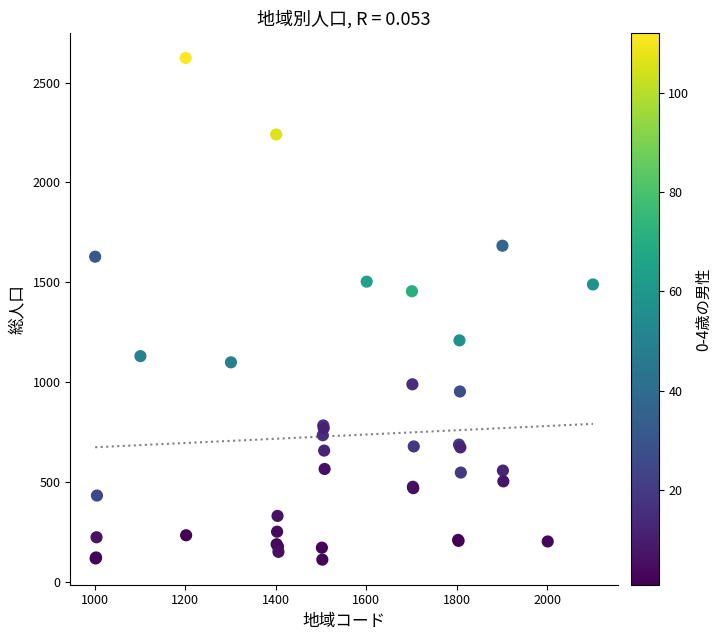

What Y value in the scatter plot is closest to 1367?

1455